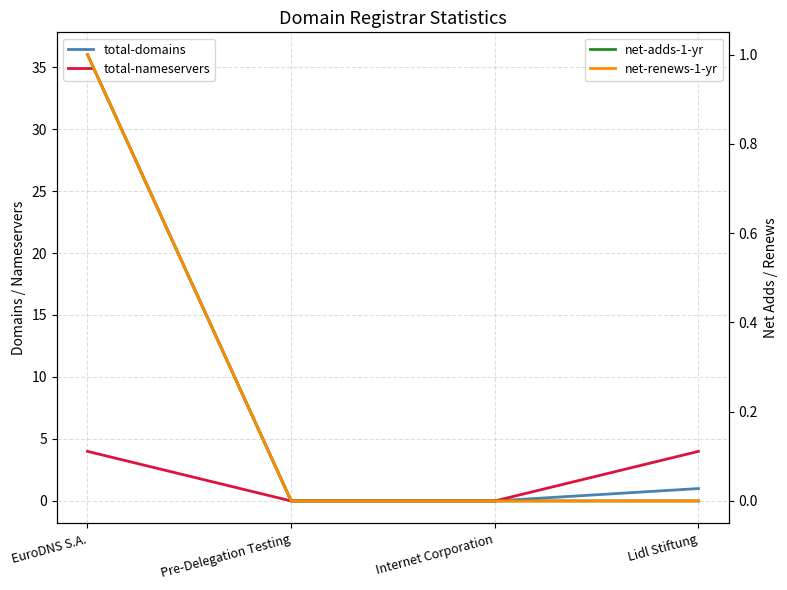

Is this an area chart (filled region under the line)?

No